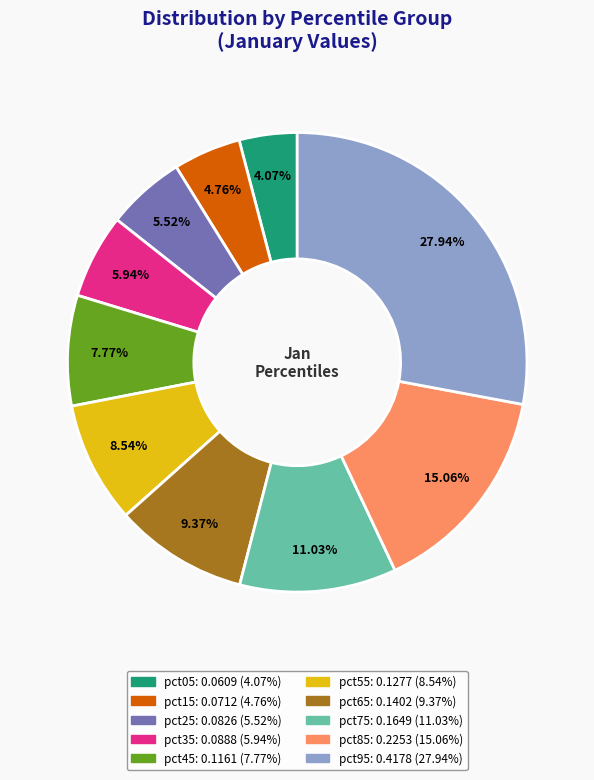

To the nearest percent, what is the difference between the largest and smallest slice percentages?

24%